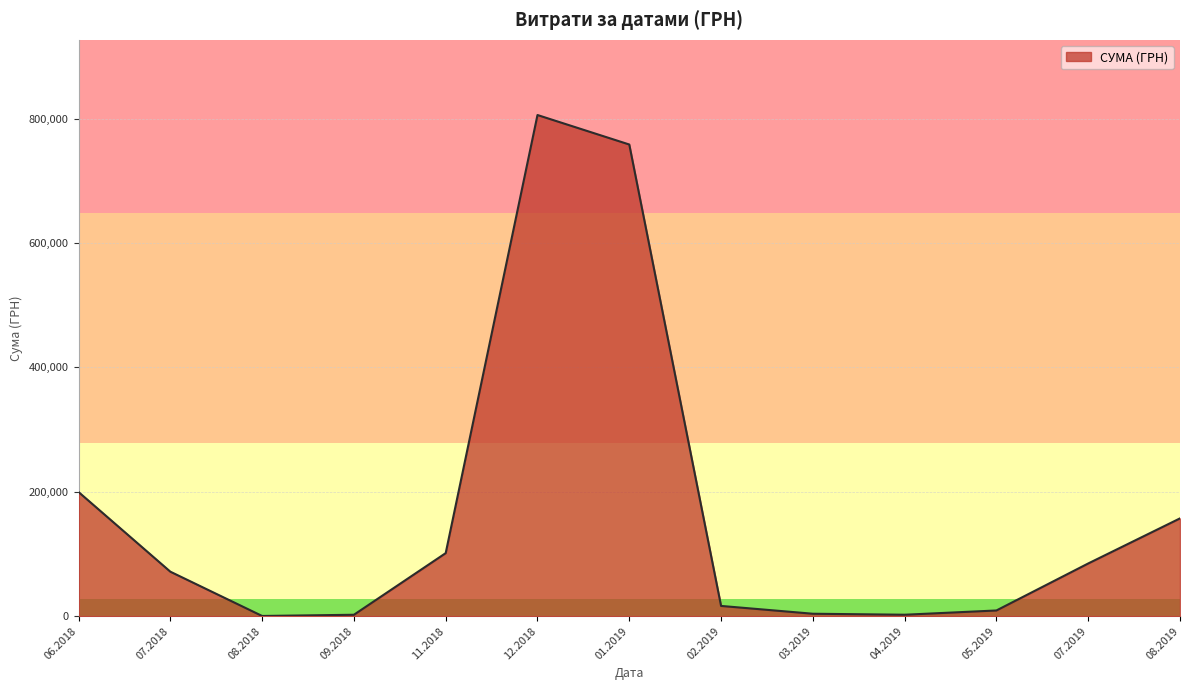

At which category does the data reach its first local peak?

12.2018